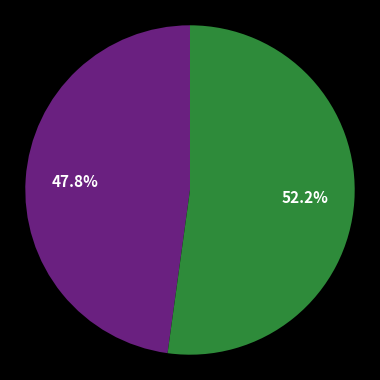

Is there any slice that represents more than half of the pie?

Yes